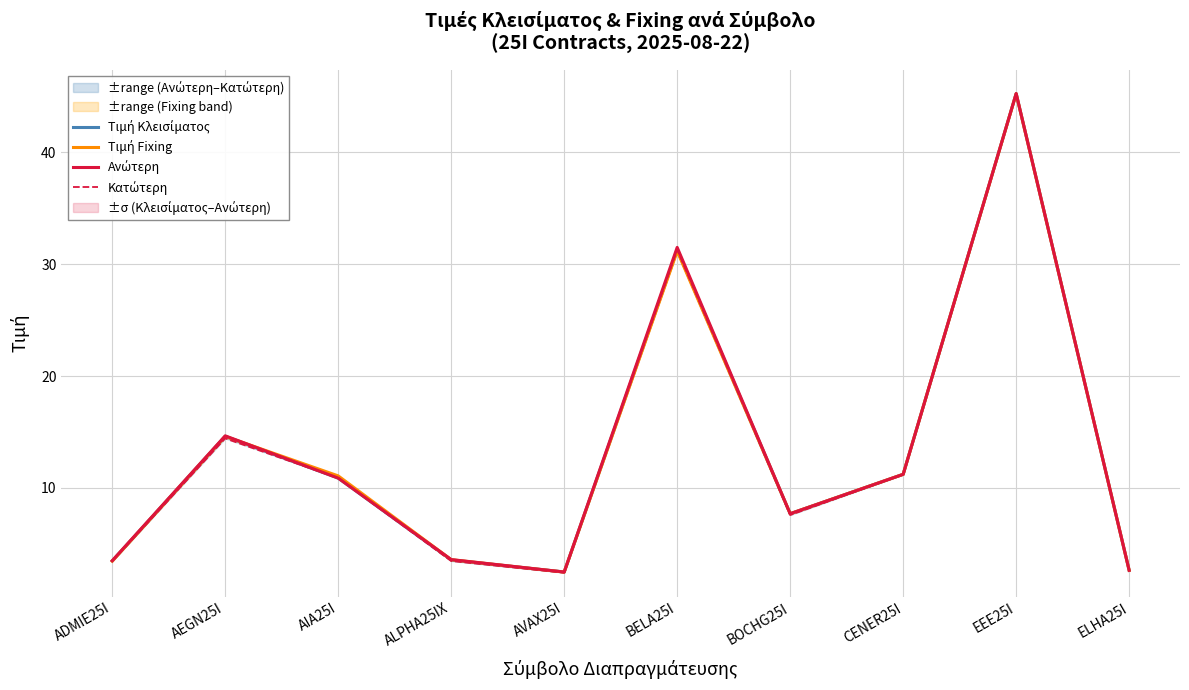

How many lines are shown in the chart?

4